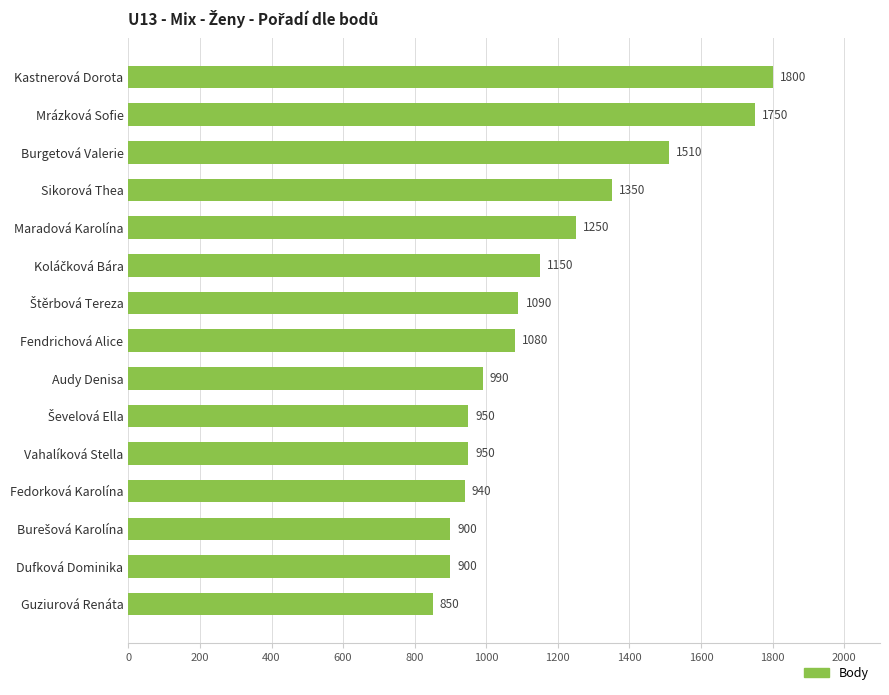

The chart shows a value of 990 at Audy Denisa. True or false?

True